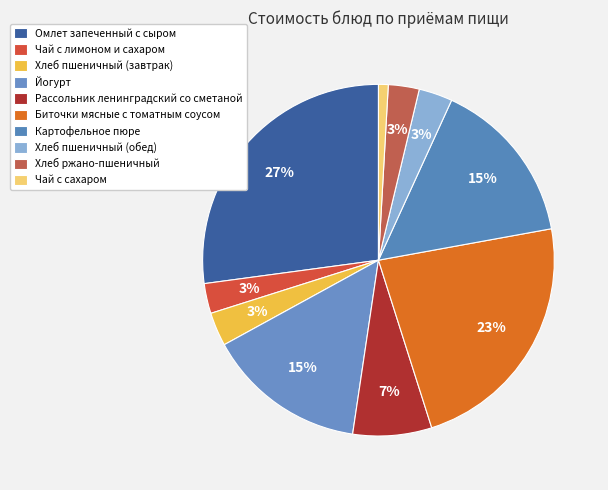

Which has a higher value, Омлет запеченный с сыром or Хлеб пшеничный (обед)?

Омлет запеченный с сыром